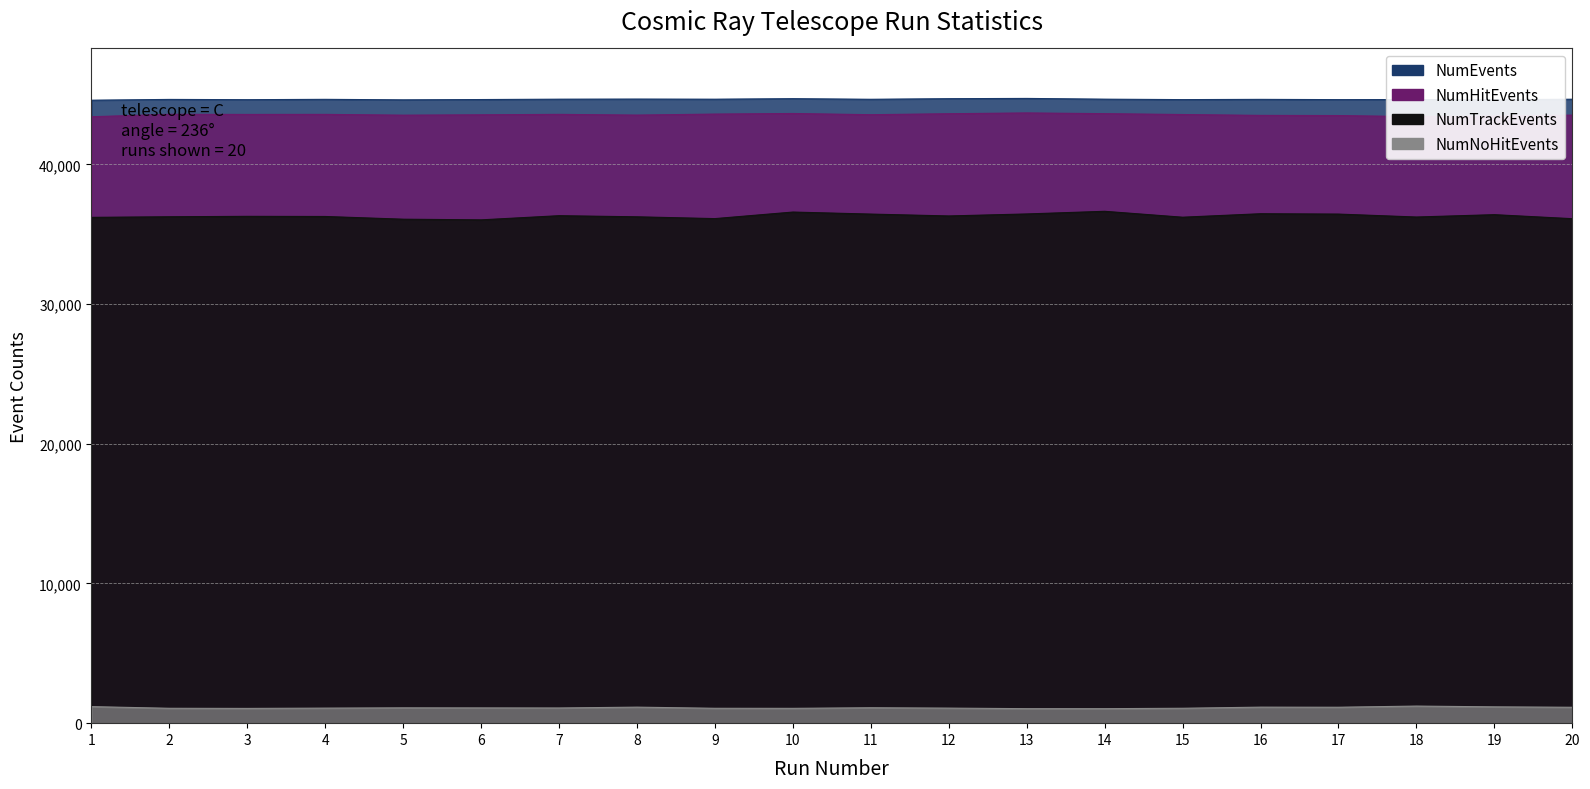

True or false: NumTrackEvents and NumNoHitEvents intersect in this chart.

False